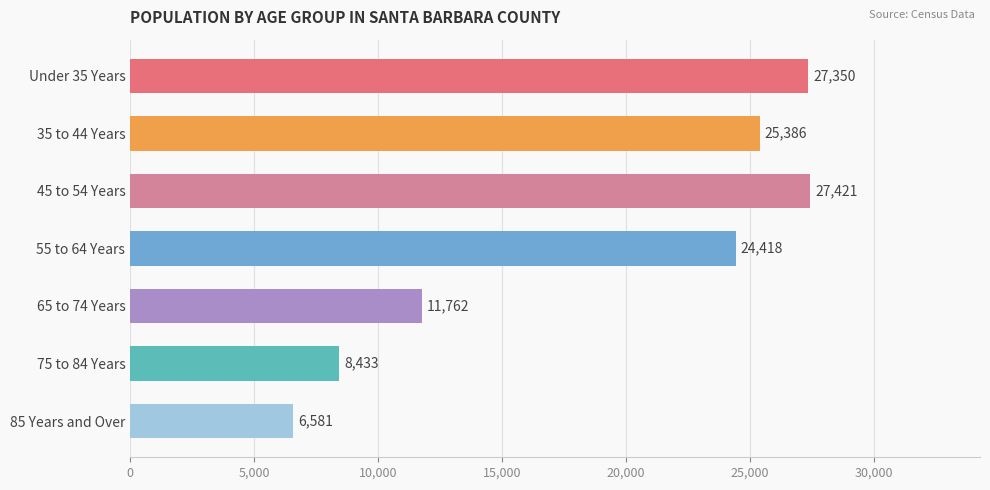

Reading bottom to top, what are all the values shown in this chart?

6581	8433	11762	24418	27421	25386	27350